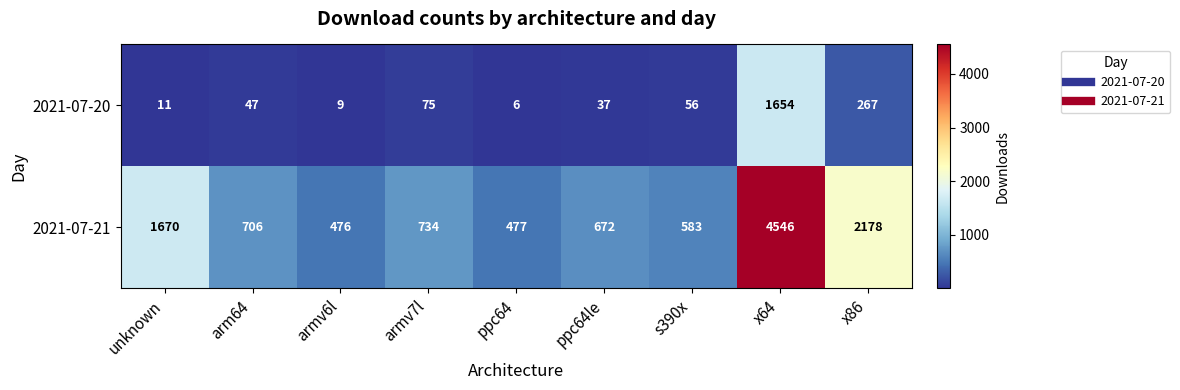

What is the total value across all series at arm64?

753